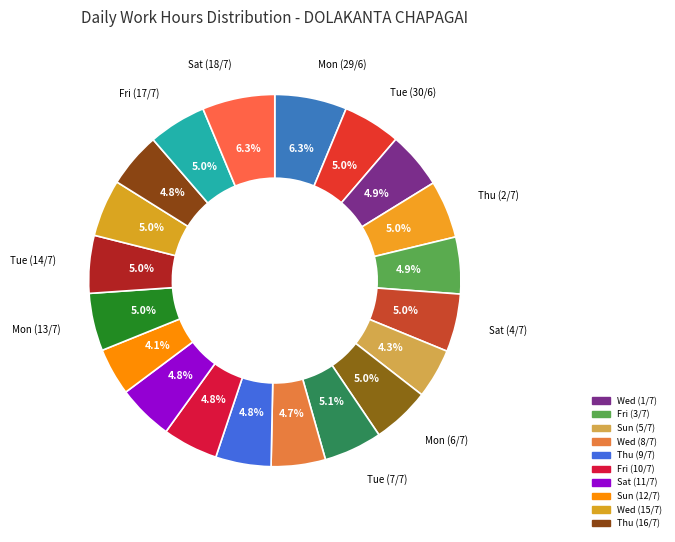

How many segments does this pie chart have?

20